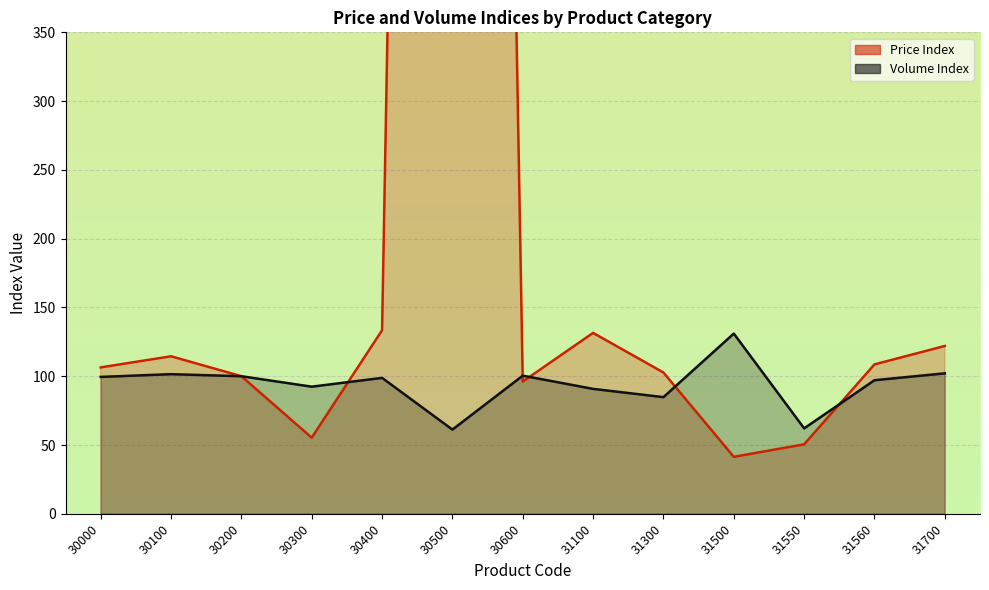

Where is Price Index nearest to the value 1495?

30400